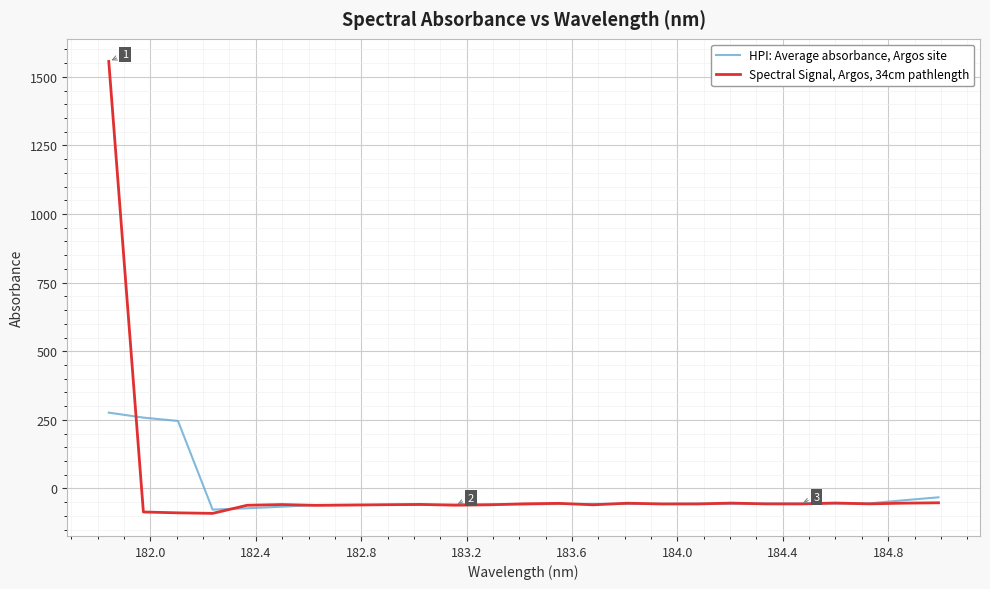

True or false: Spectral Signal, Argos, 34cm pathlength and HPI: Average absorbance, Argos site intersect in this chart.

True